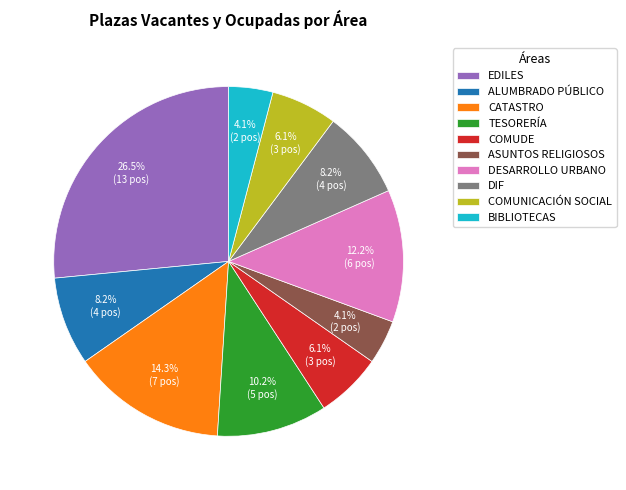

To the nearest percent, what is the average slice percentage?

10%